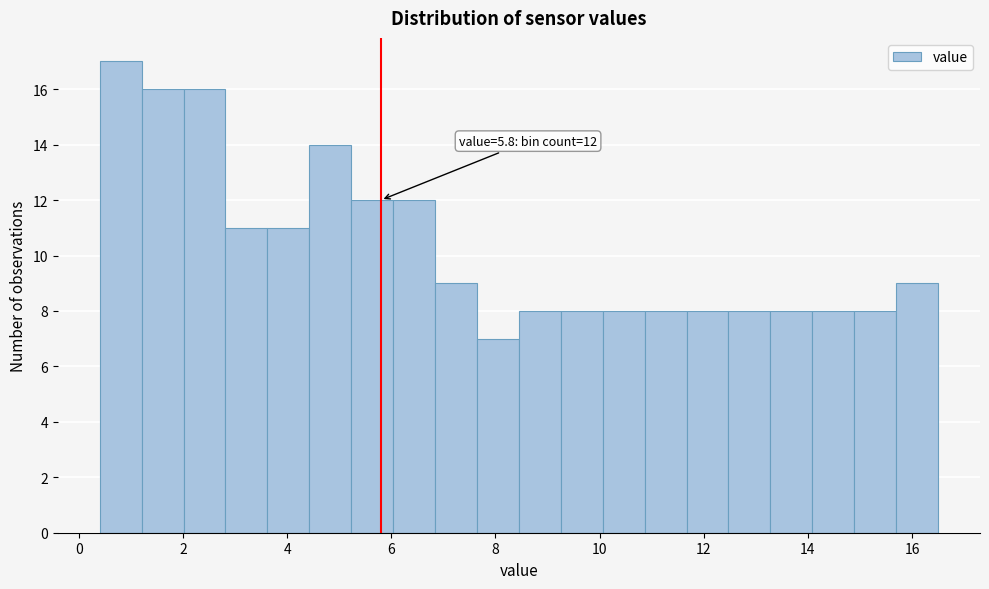

Over which range of the x-axis is the bar tallest?

0.4 to 1.2